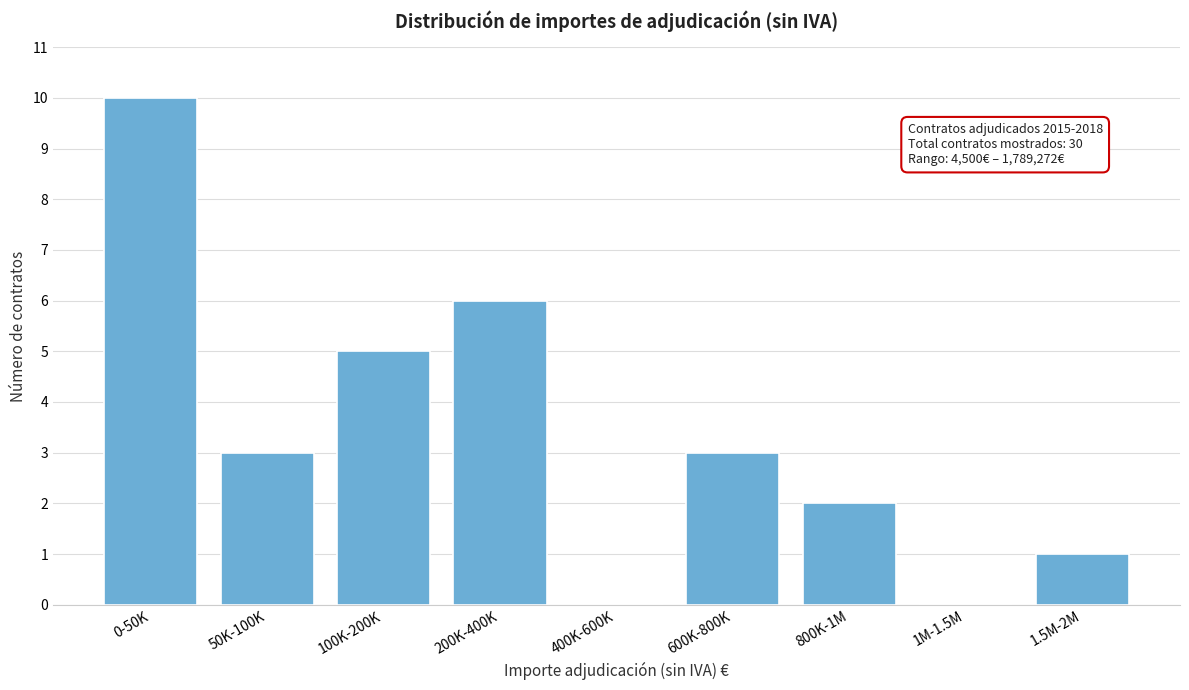

Reading left to right, list all the values displayed in this chart.

0-50K=10	50K-100K=3	100K-200K=5	200K-400K=6	400K-600K=0	600K-800K=3	800K-1M=2	1M-1.5M=0	1.5M-2M=1